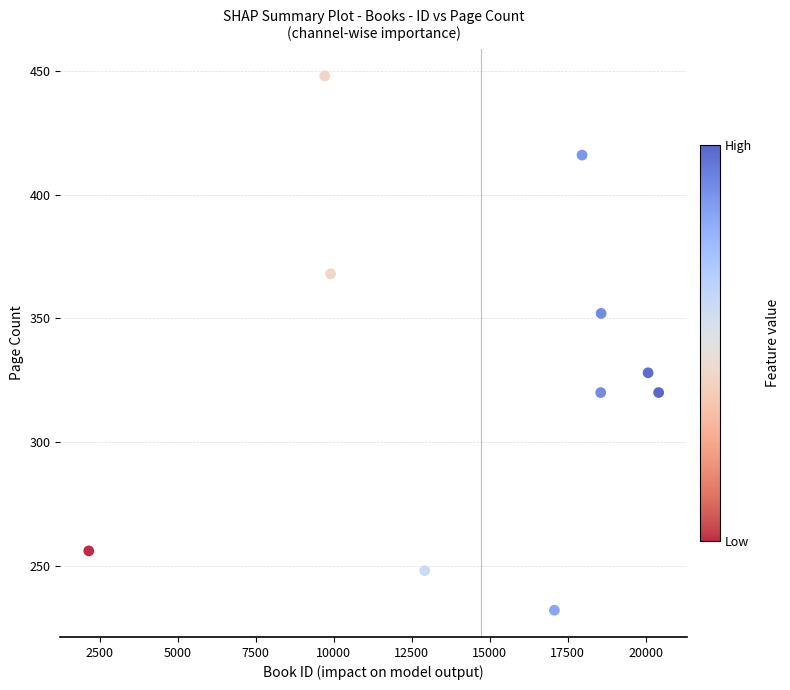

What is the range of X values (max minus min)?

18267